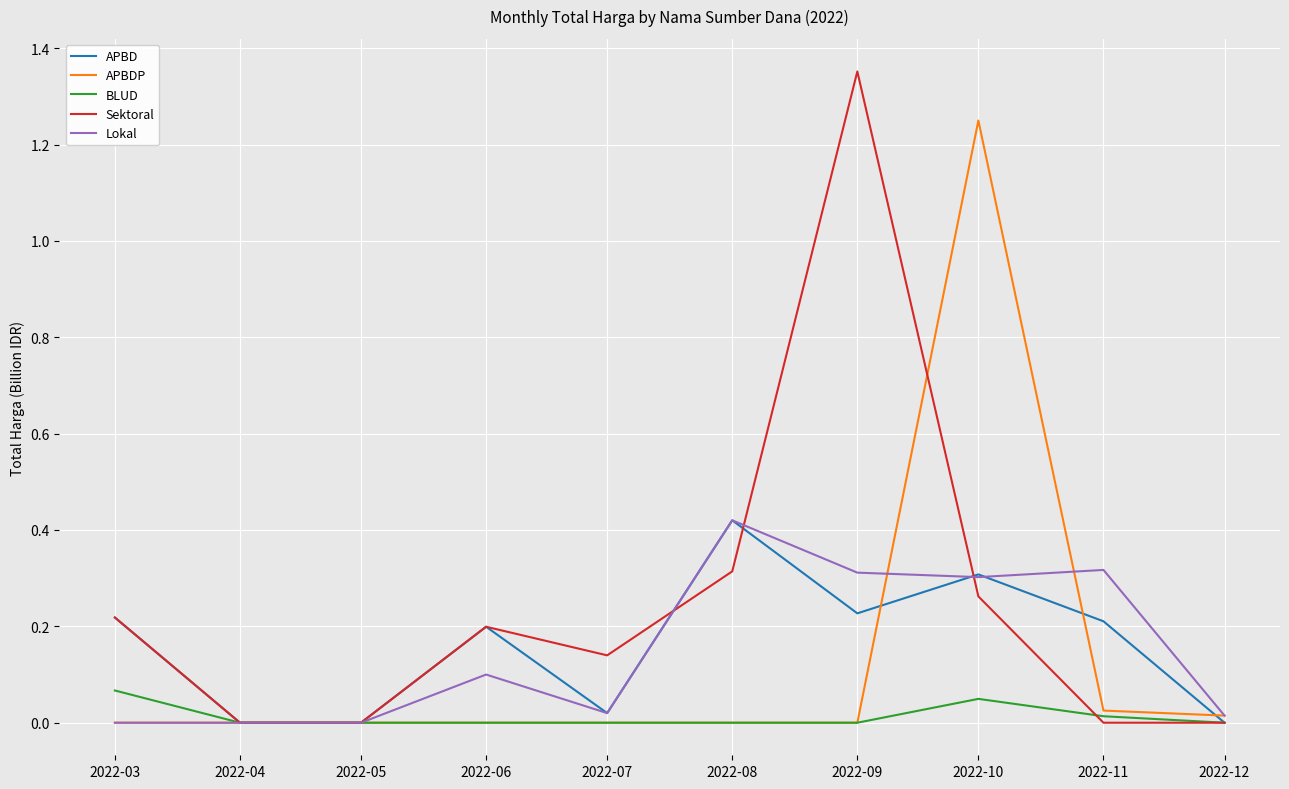

True or false: APBD has a value of 0.3 at 2022-06.

False